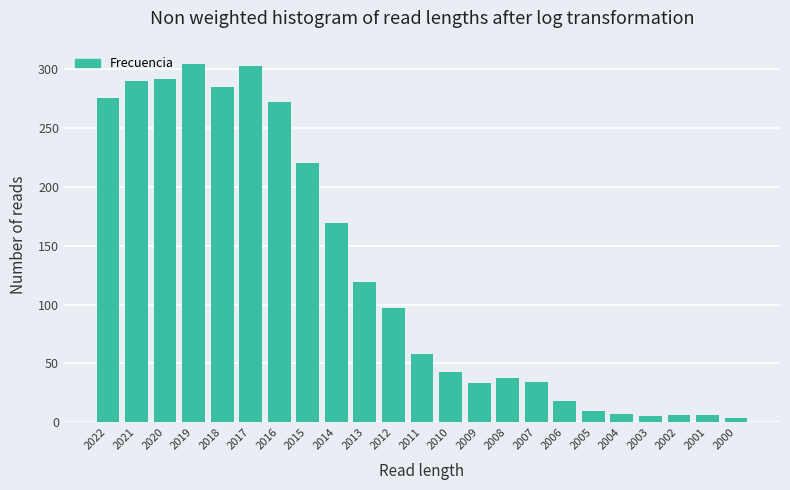

The chart shows a value of 10 at 2009. True or false?

False